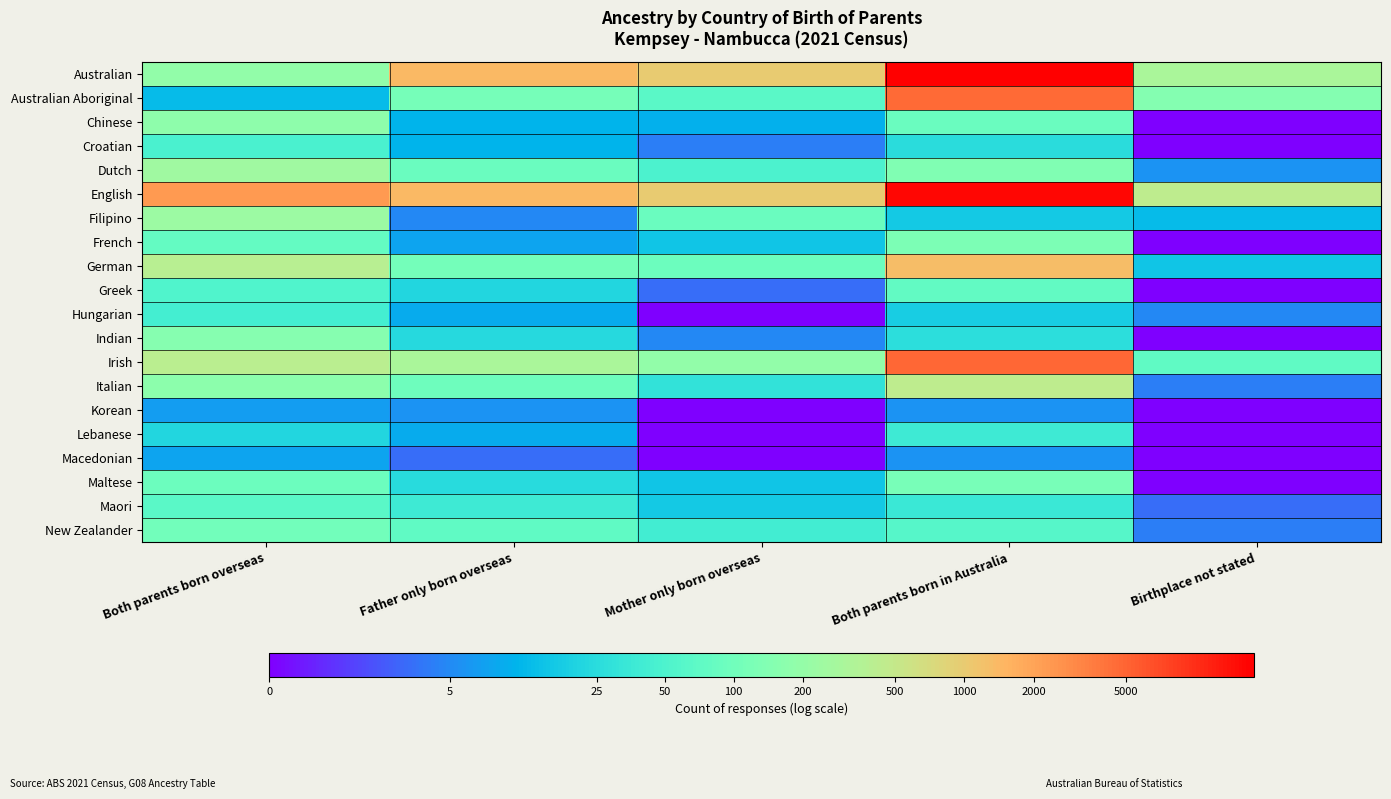

Which has a higher value, Father only born overseas or Both parents born in Australia?

Both parents born in Australia